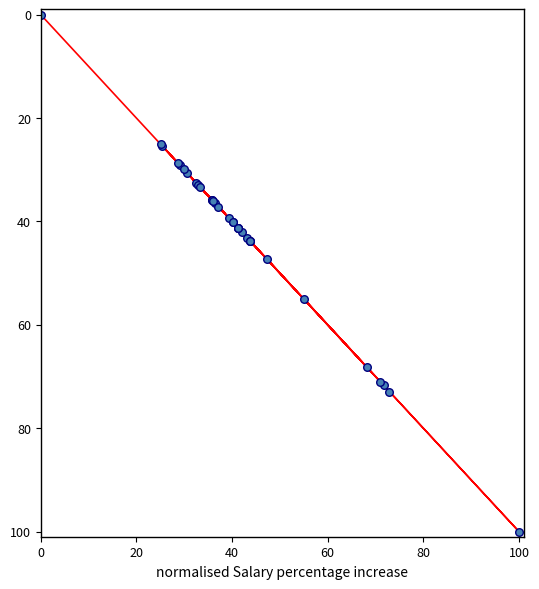

What Y value in the scatter plot is closest to 50?

47.3